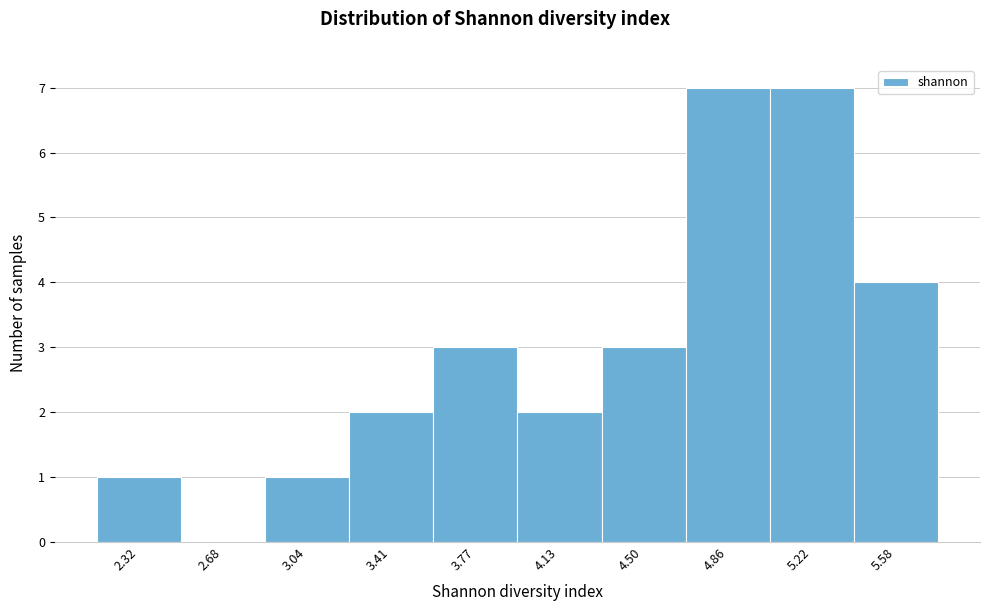

Reading left to right, transcribe all the data shown in this chart.

2.32=1	2.68=0	3.04=1	3.41=2	3.77=3	4.13=2	4.50=3	4.86=7	5.22=7	5.58=4